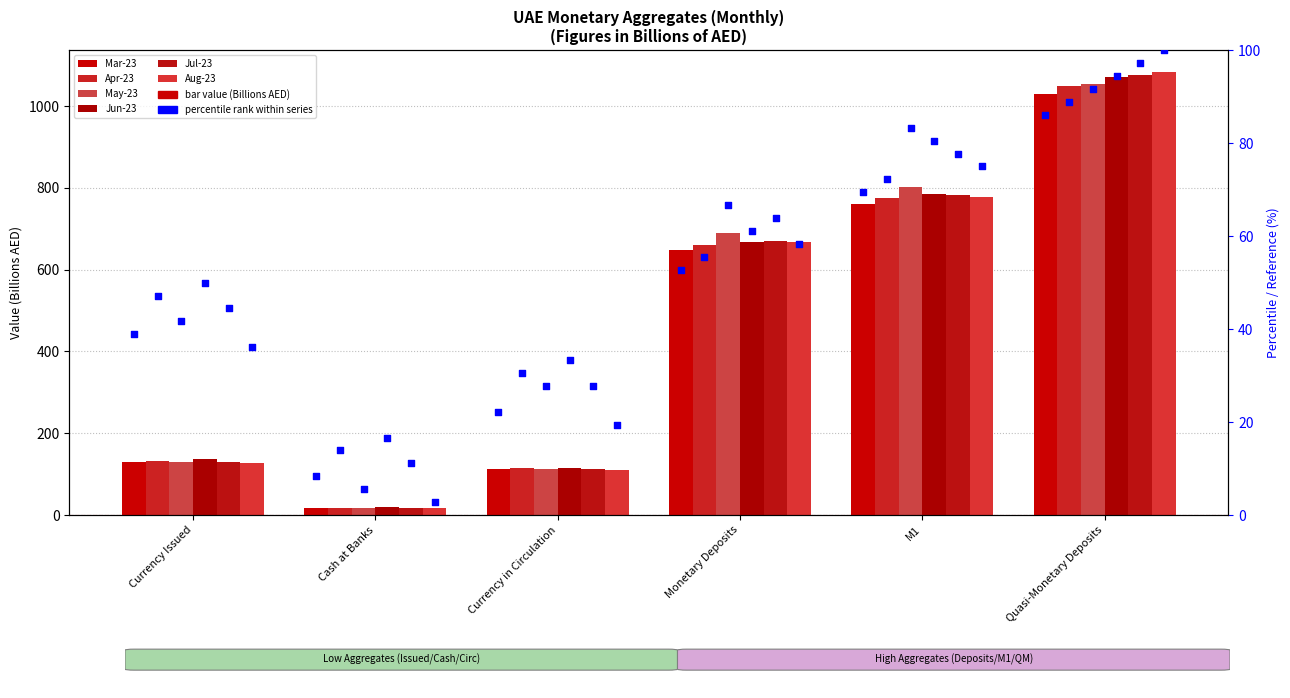

Is the value of Jul-23 at Currency in Circulation greater than the value of Aug-23 at M1?

No